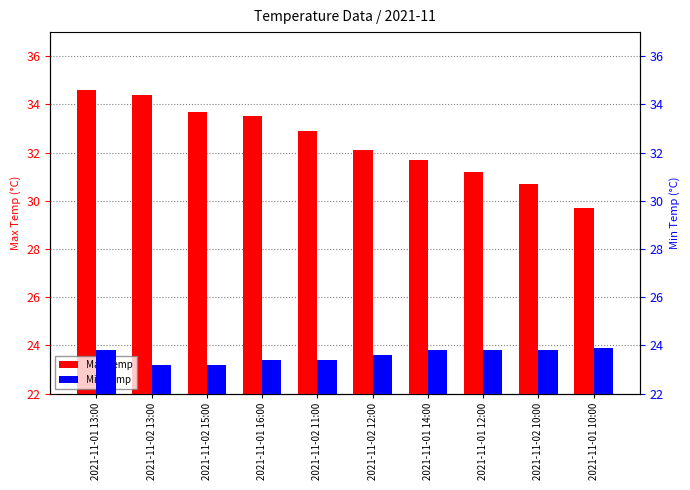

What is the sum of the Max Temp values at 2021-11-02 13:00 and 2021-11-02 11:00?

67.3